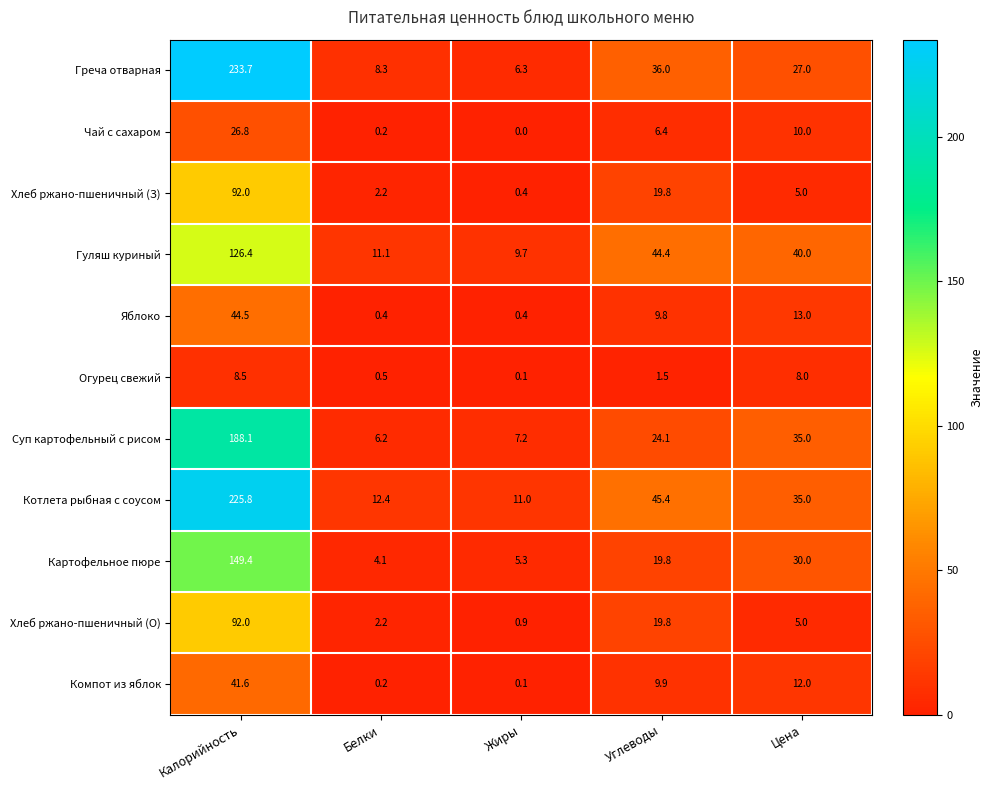

At which label is Хлеб ржано-пшеничный (З) closest to 46?

Углеводы